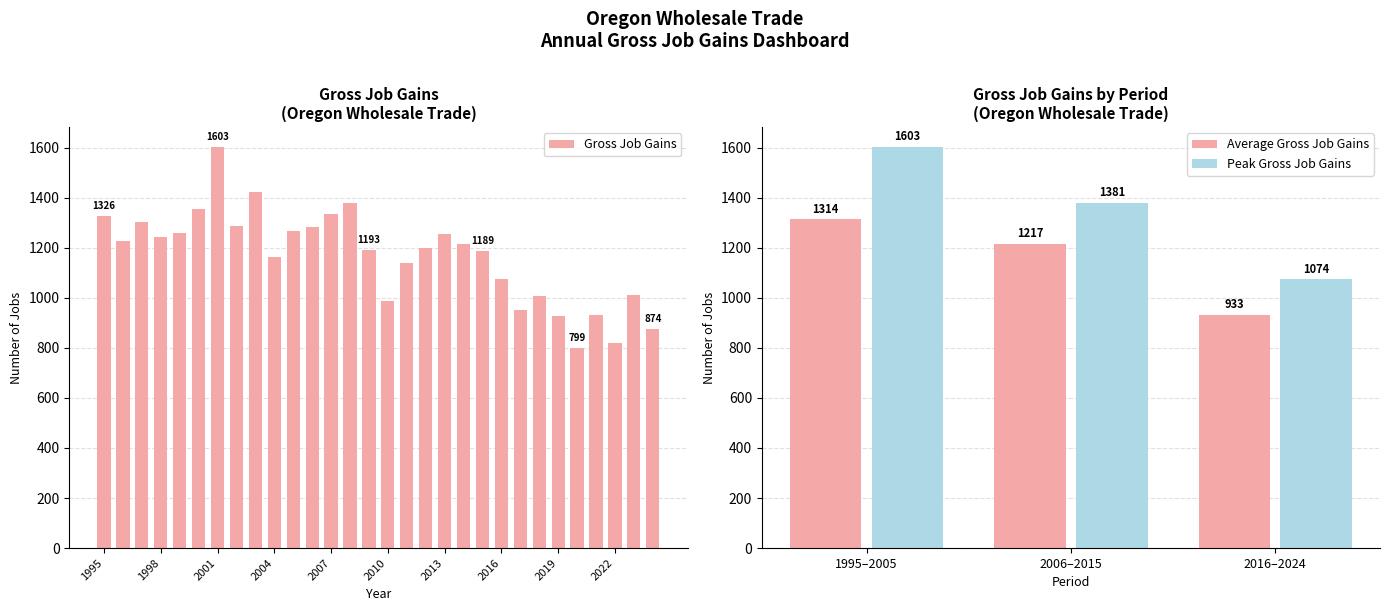

What is the maximum value for Gross Job Gains?

1603